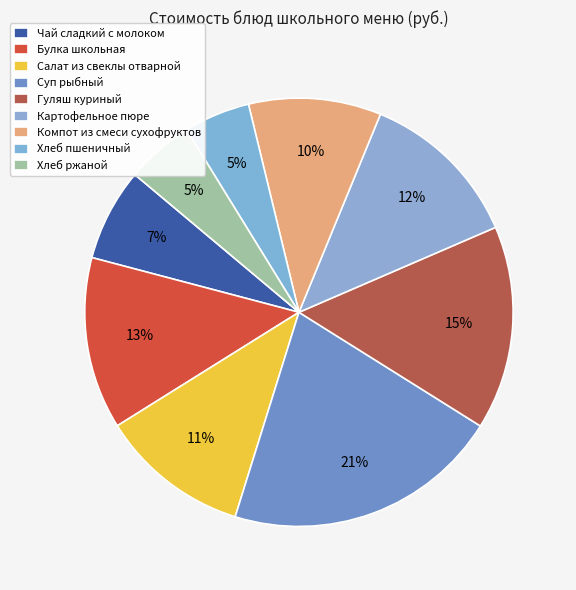

To the nearest percent, what is the average slice percentage?

11%